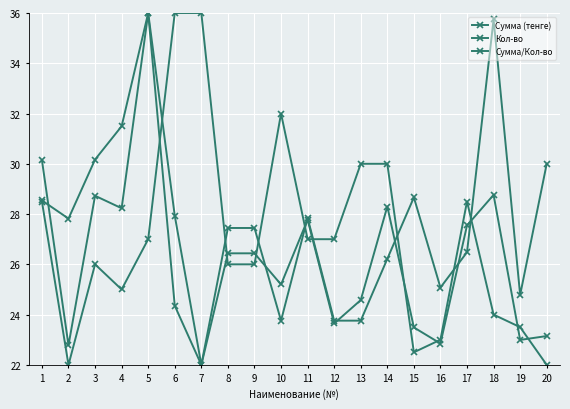

How many lines are shown in the chart?

3